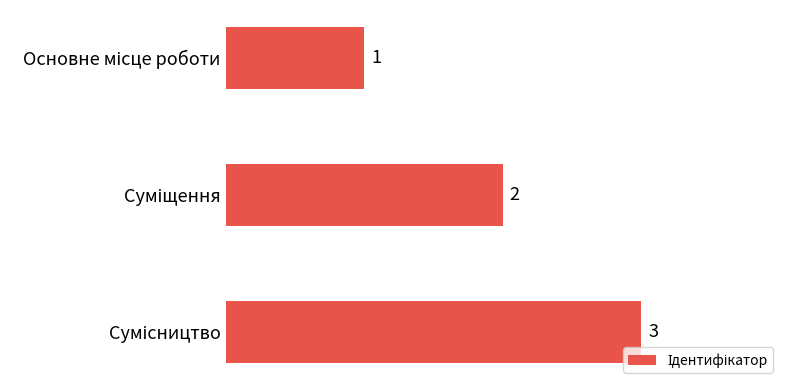

Count the values in the range 1 to 3.

3